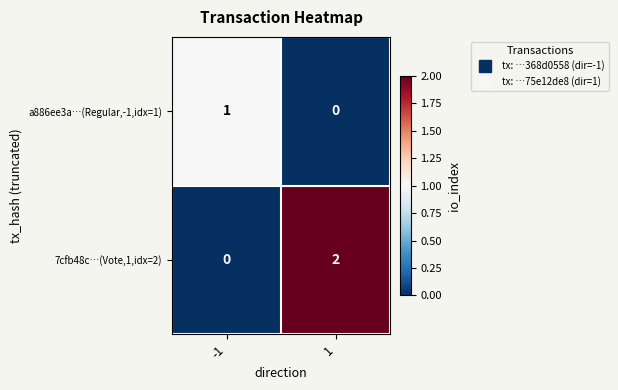

The 7cfb48c…(Vote,1,idx=2) series shows -1 at -1. True or false?

False